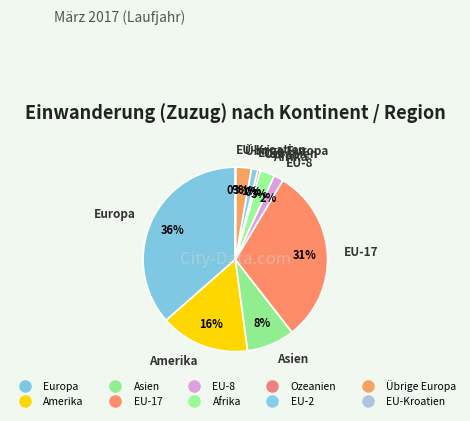

How many slices are in this pie chart?

10